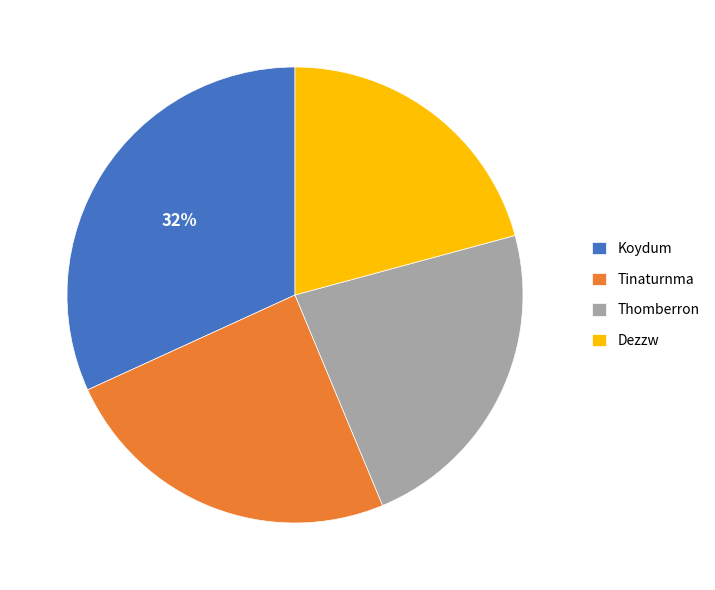

Is Koydum the majority of the pie?

No